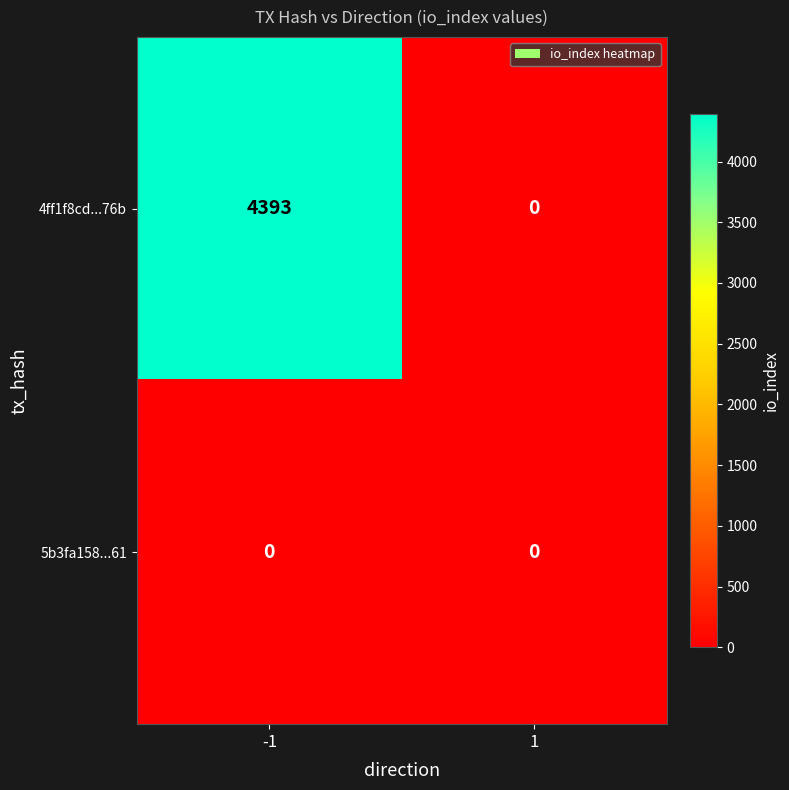

Which label corresponds to the largest value in the chart?

-1